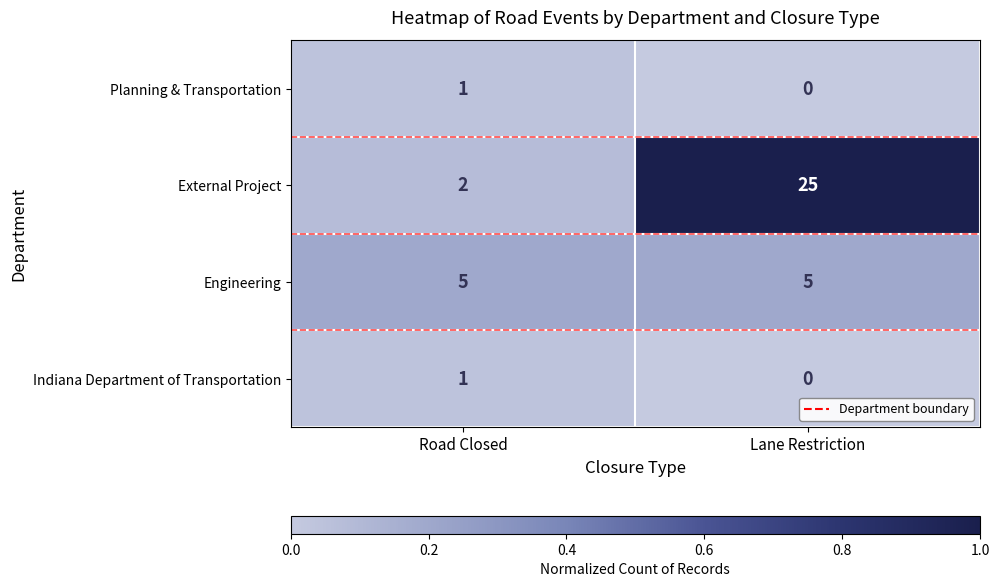

What is the spread (max minus min) of values at Road Closed?

4